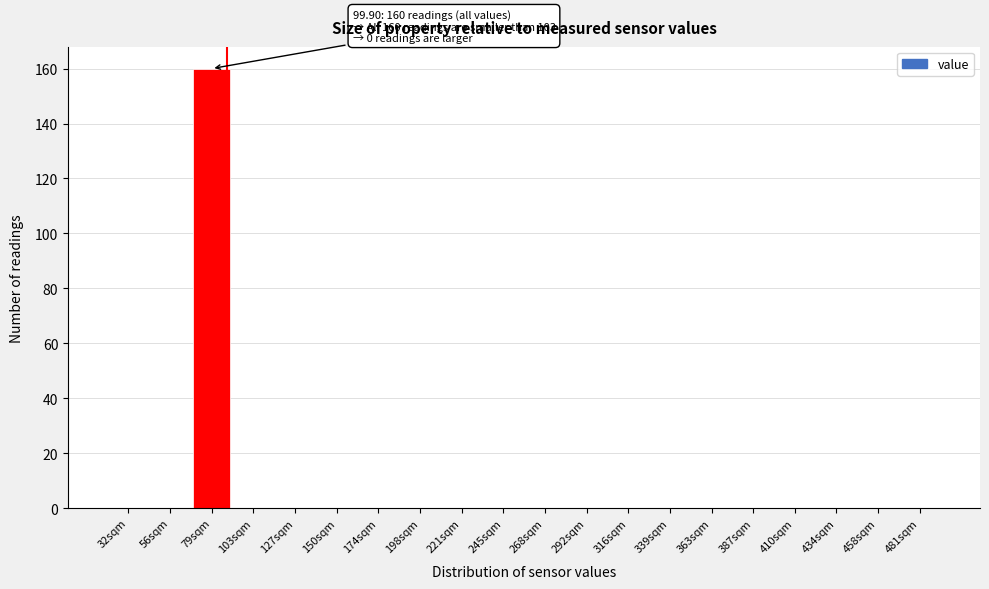

Reading right to left, transcribe all the data shown in this chart.

481sqm=0	458sqm=0	434sqm=0	410sqm=0	387sqm=0	363sqm=0	339sqm=0	316sqm=0	292sqm=0	268sqm=0	245sqm=0	221sqm=0	198sqm=0	174sqm=0	150sqm=0	127sqm=0	103sqm=0	79sqm=160	56sqm=0	32sqm=0